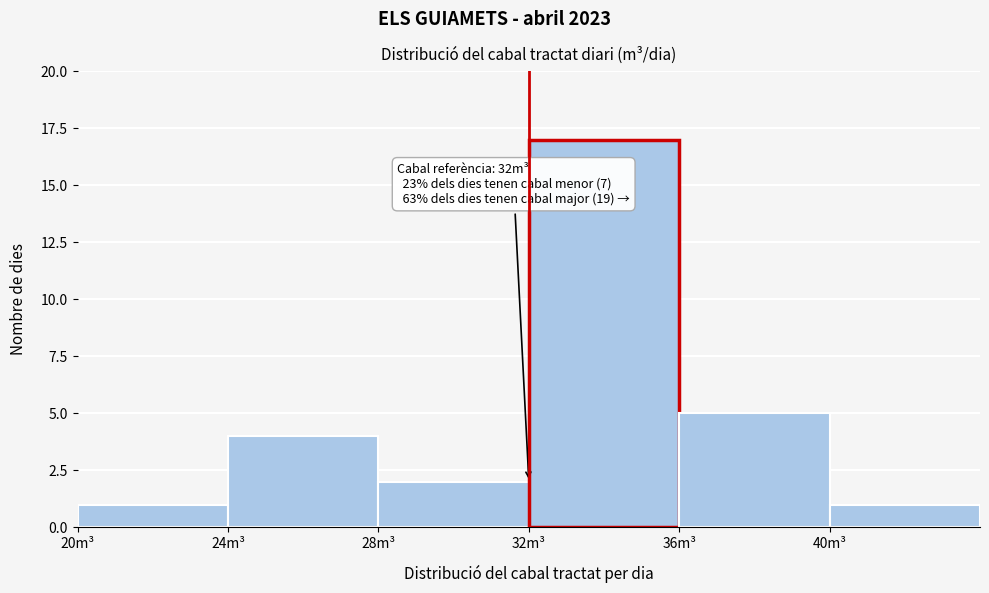

Over which range of the x-axis is the bar tallest?

32 to 36